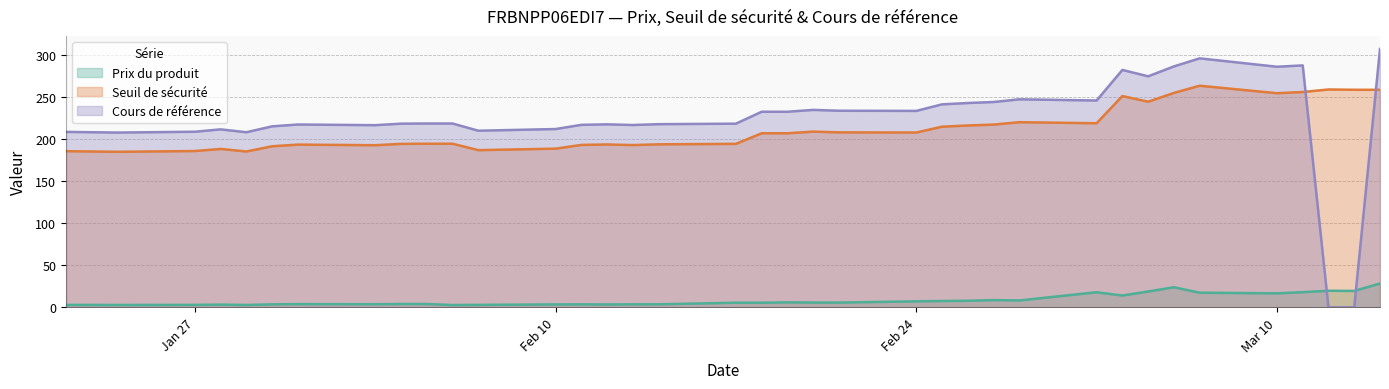

How many lines are shown in the chart?

3